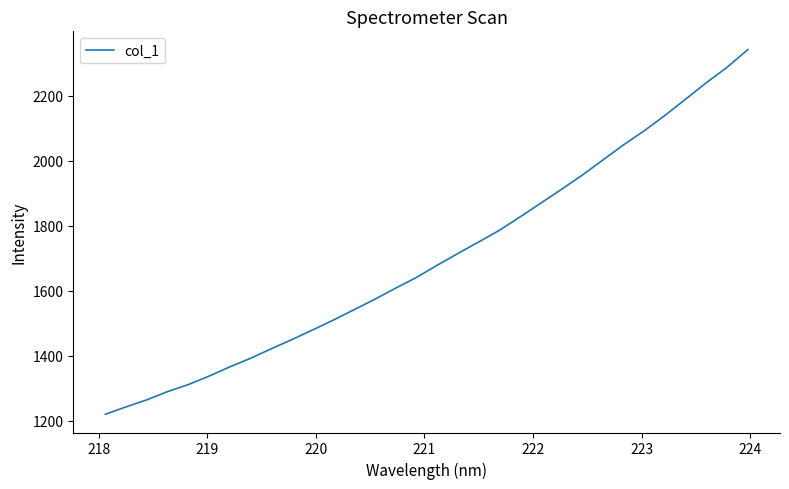

What is the difference between the maximum and minimum values?

1121.8